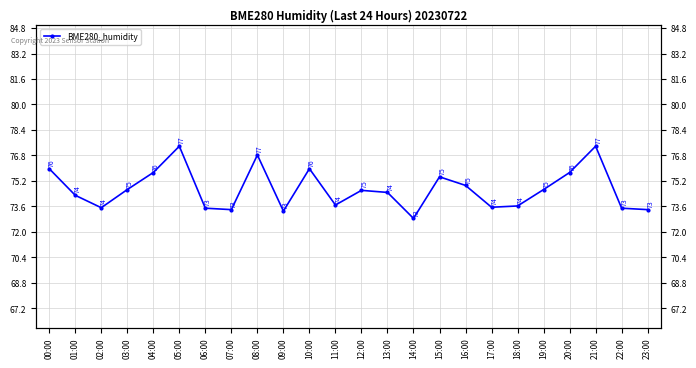

What is the change in value from 09:00 to 19:00?

+1.3